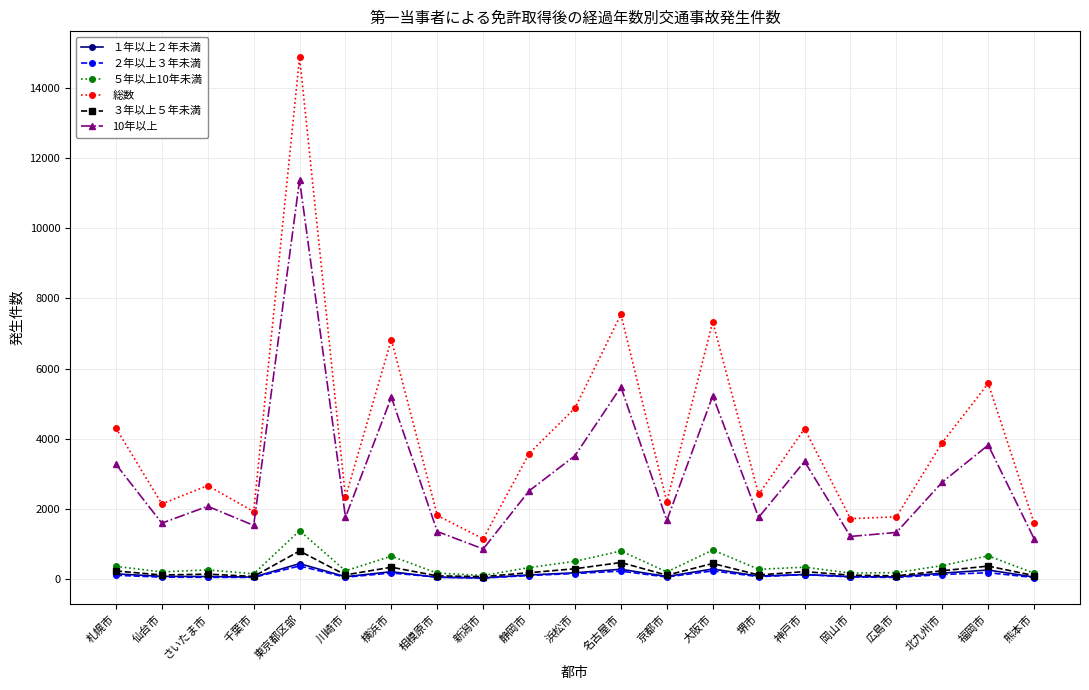

What is the difference between the second highest and minimum values in the ５年以上10年未満 series?

725